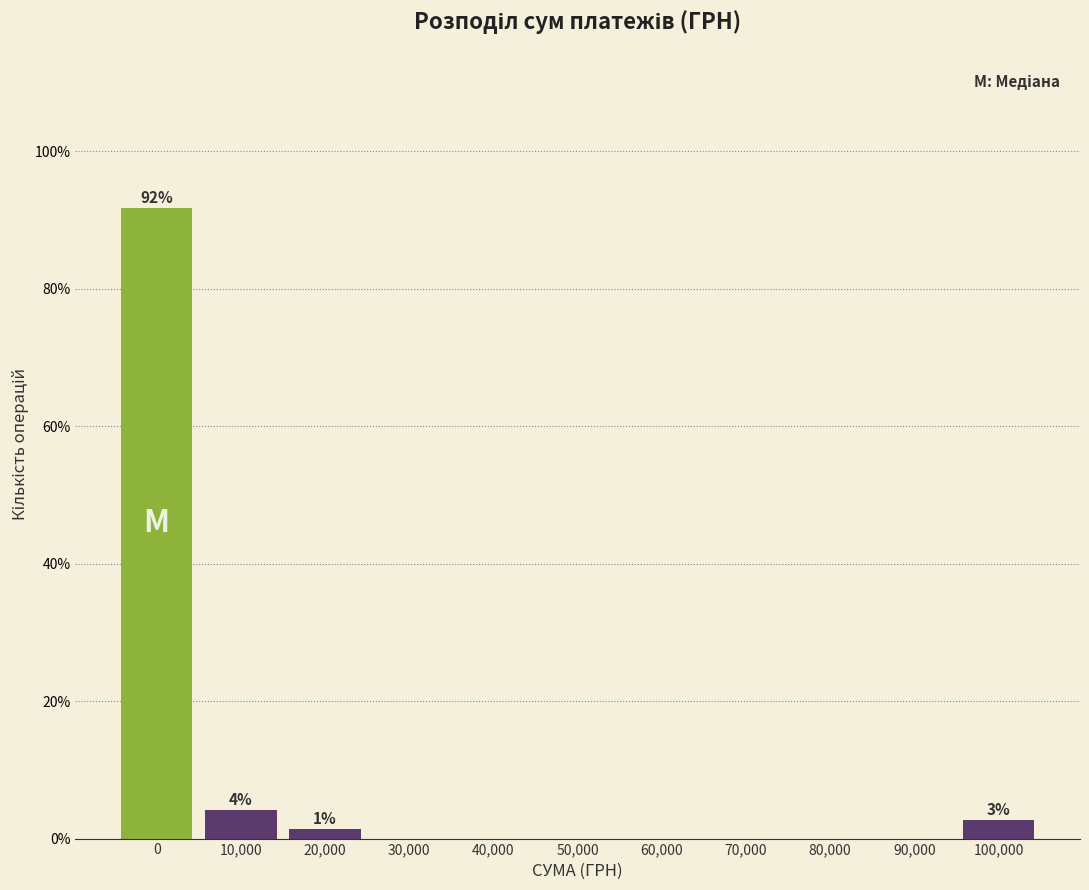

Reading left to right, list all the values displayed in this chart.

0=91.8	10,000=4.1	20,000=1.4	30,000=0.0	40,000=0.0	50,000=0.0	60,000=0.0	70,000=0.0	80,000=0.0	90,000=0.0	100,000=2.7